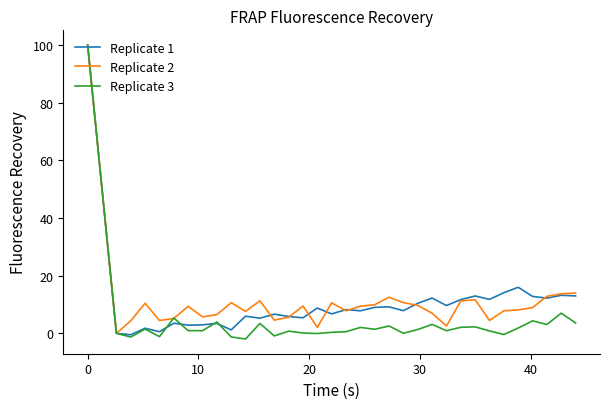

What is the highest value of the Replicate 2 series?

100.0